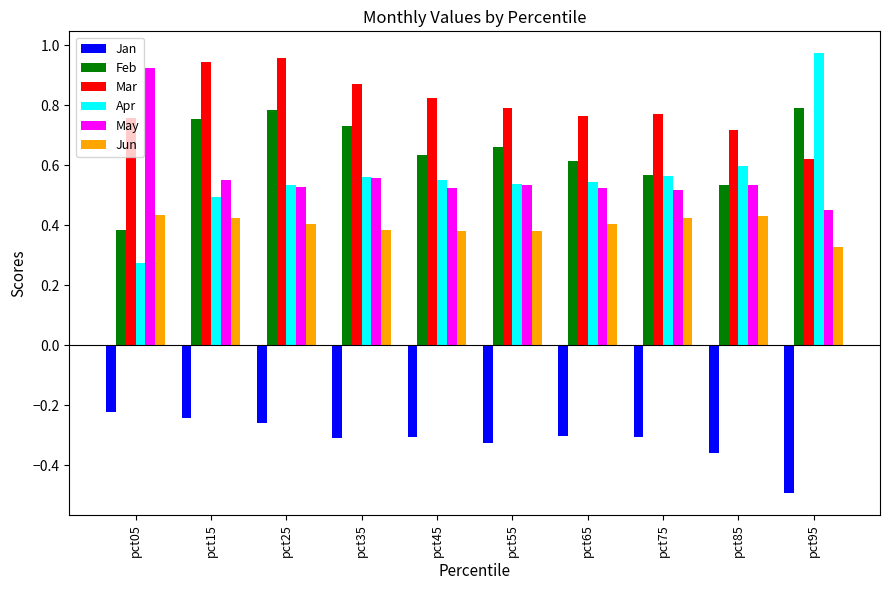

What are all the series names shown in the legend?

Jan, Feb, Mar, Apr, May, Jun